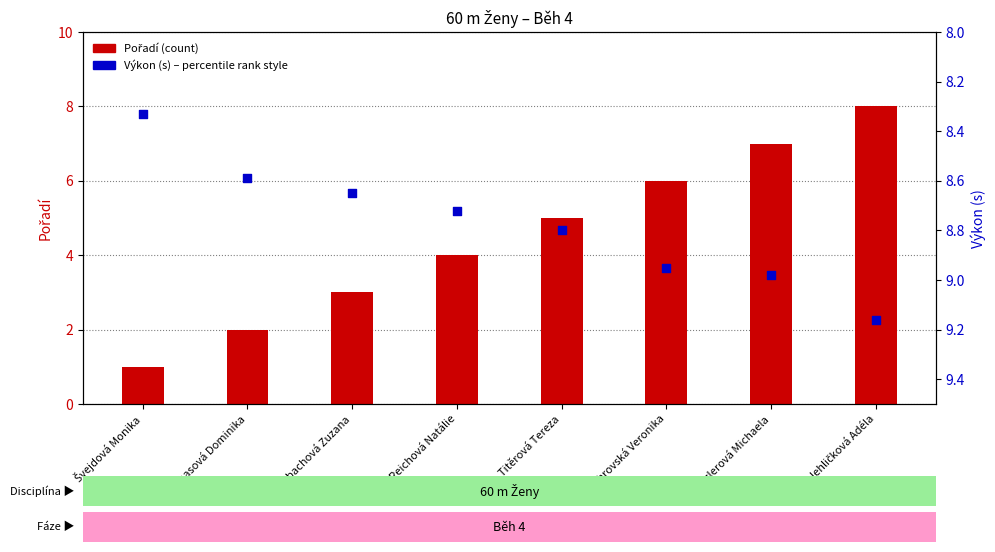

Which series reaches the maximum Y coordinate?

Výkon (s)